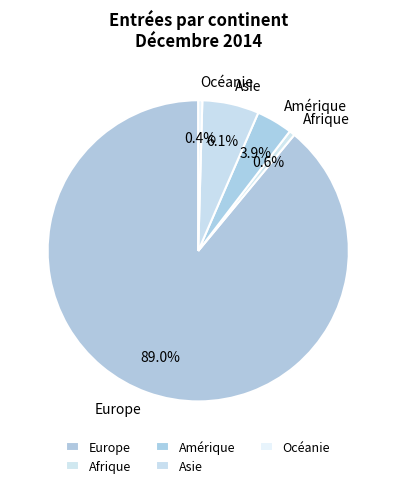

Approximately how many times larger is the value at Asie compared to Afrique?

10.1